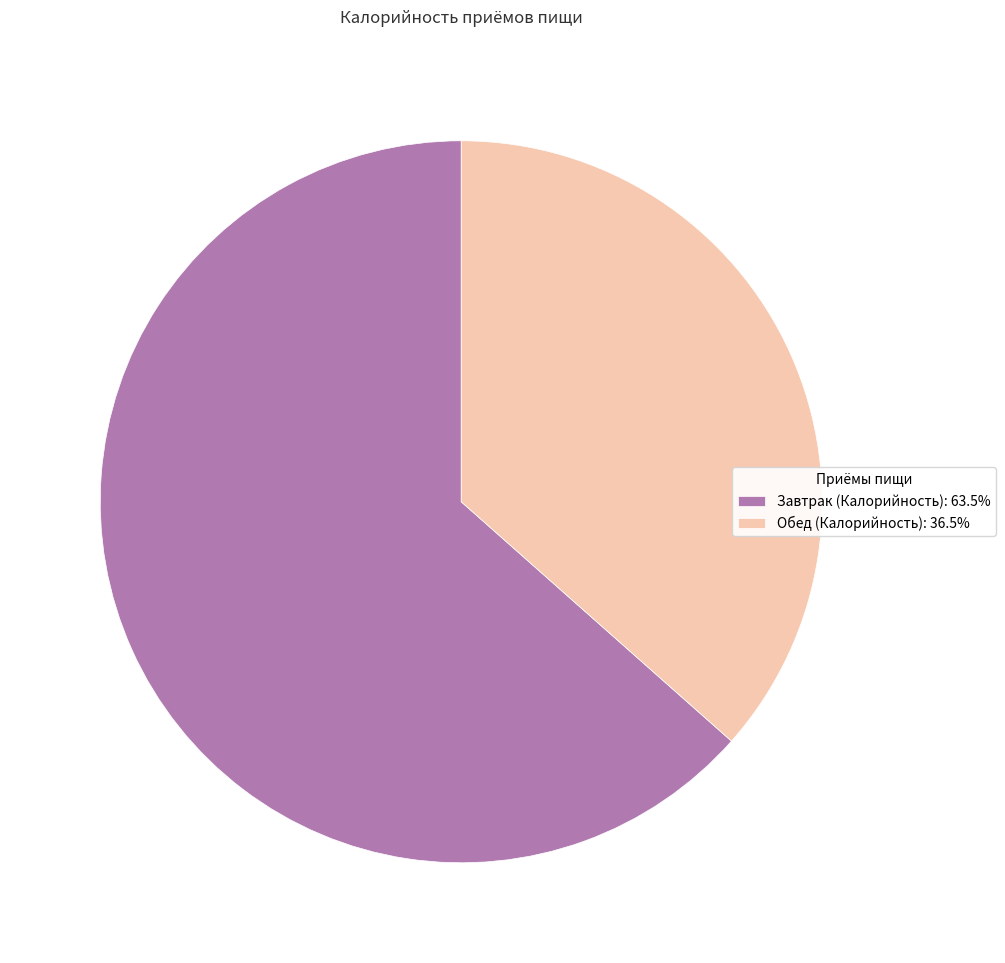

Is there a majority slice in this chart?

Yes